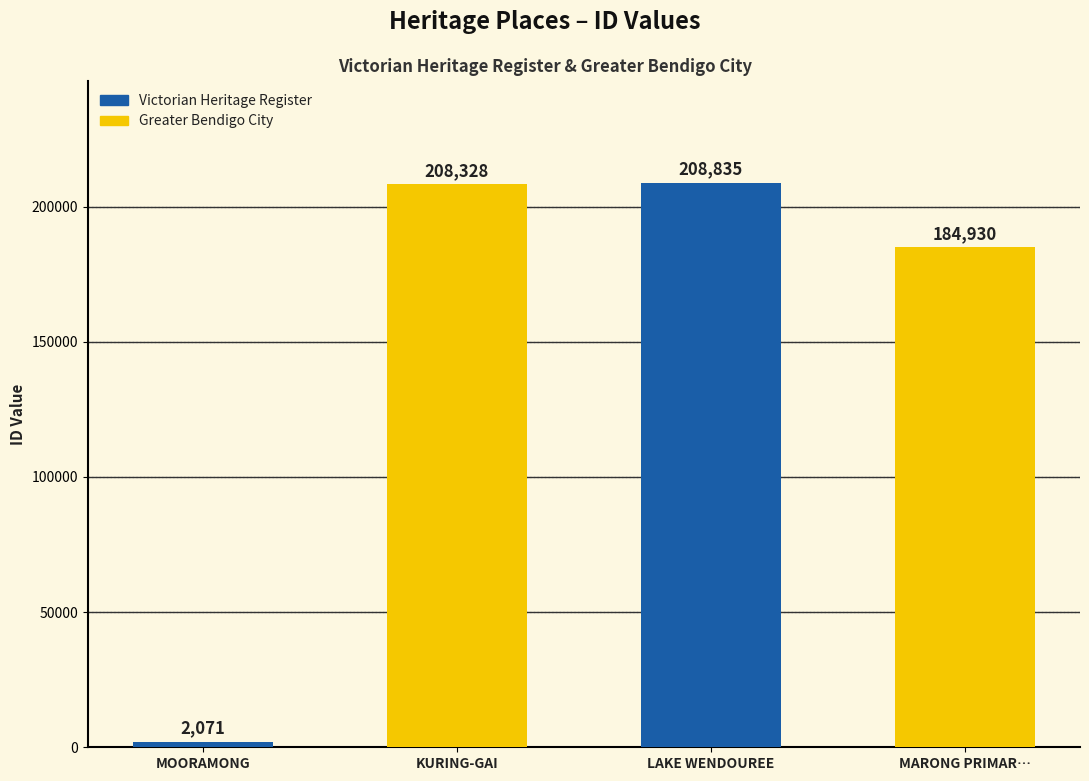

What position from the left is MARONG PRIMAR…?

4